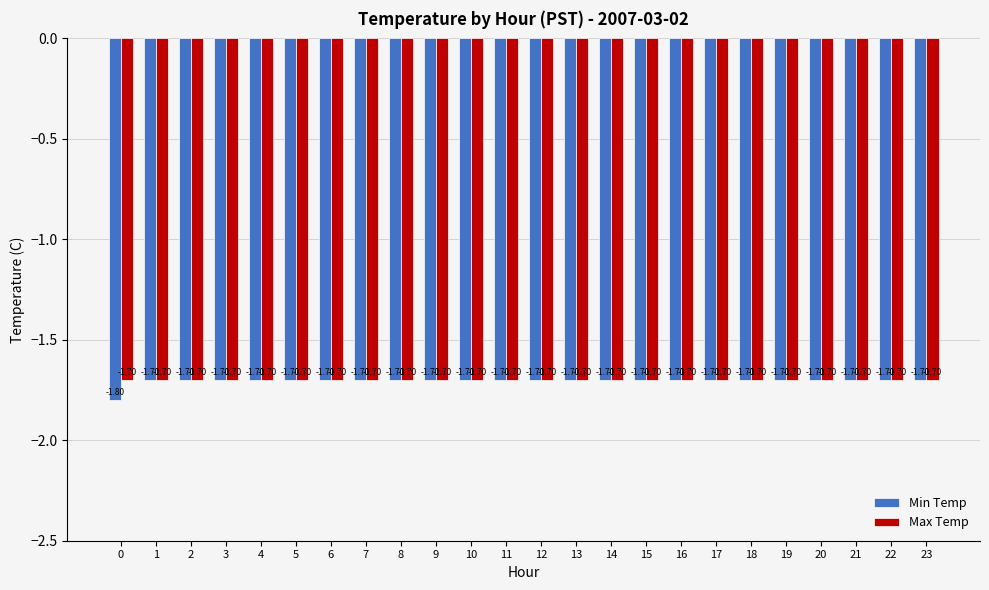

Which series has the largest range (max minus min)?

Min Temp